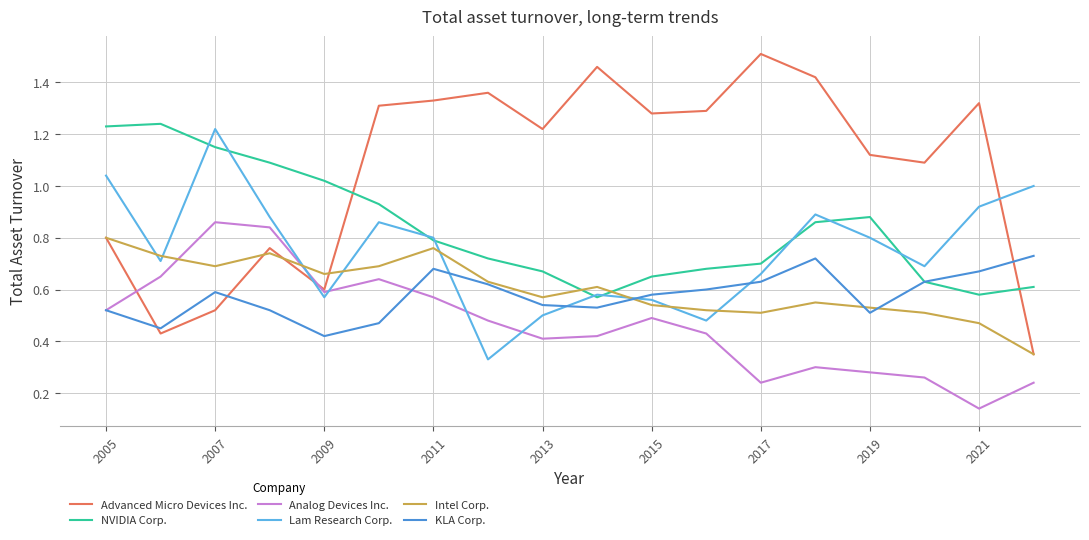

Which series ends up on top after the final intersection of KLA Corp. and Lam Research Corp.?

Lam Research Corp.